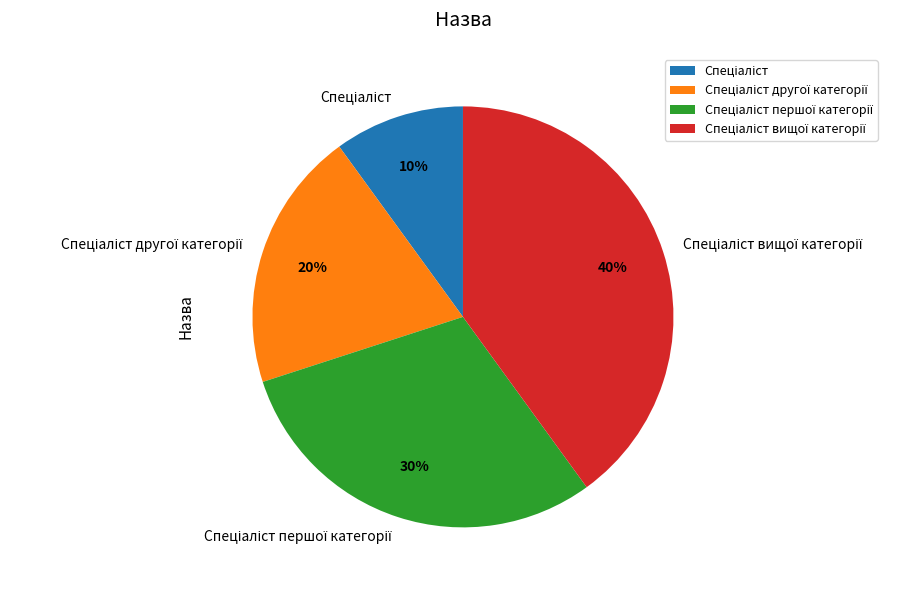

To the nearest percent, what is the difference between the largest and smallest slice percentages?

30%